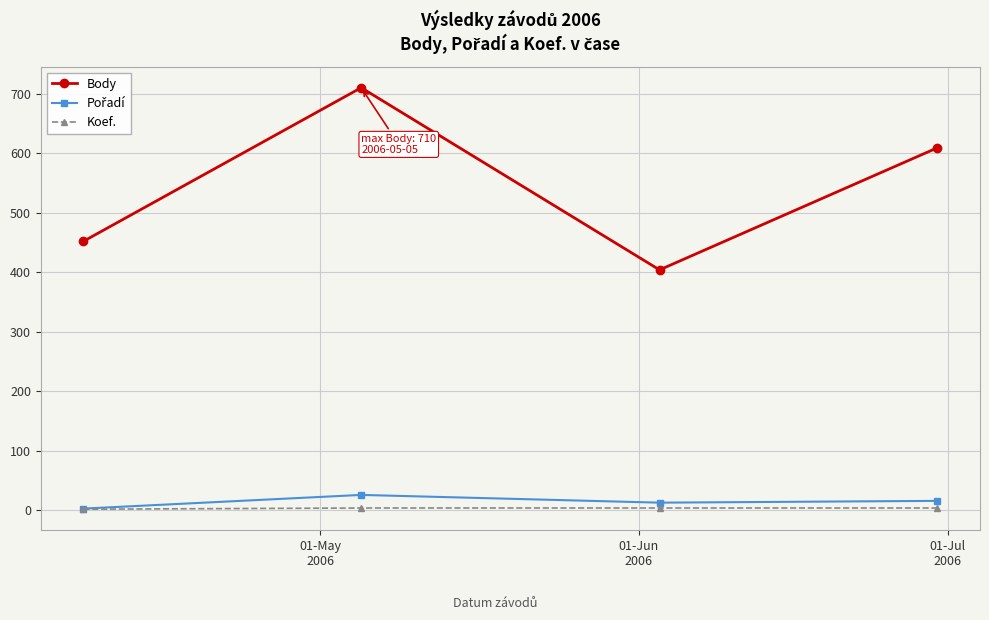

What is the minimum value for Body?

404